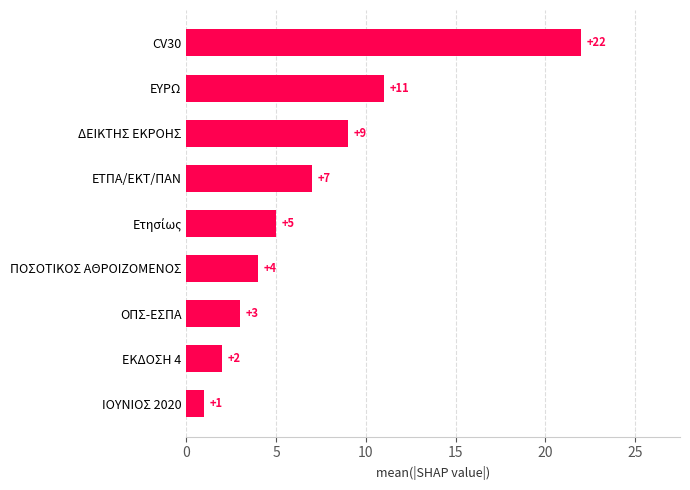

What is the change in value from IOYNIOΣ 2020 to ΕΤΠΑ/ΕΚΤ/ΠΑΝ?

+6